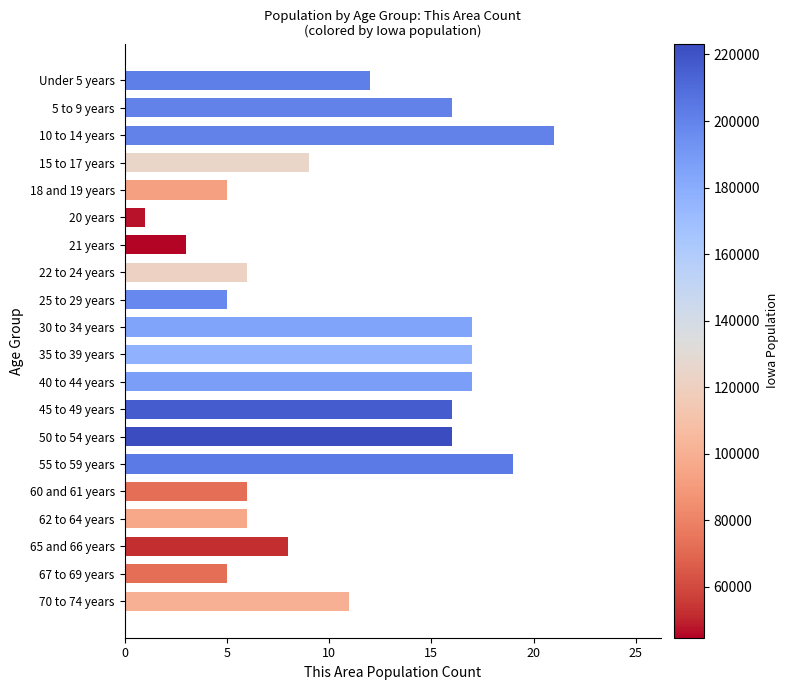

Reading top to bottom, transcribe all the data shown in this chart.

12	16	21	9	5	1	3	6	5	17	17	17	16	16	19	6	6	8	5	11